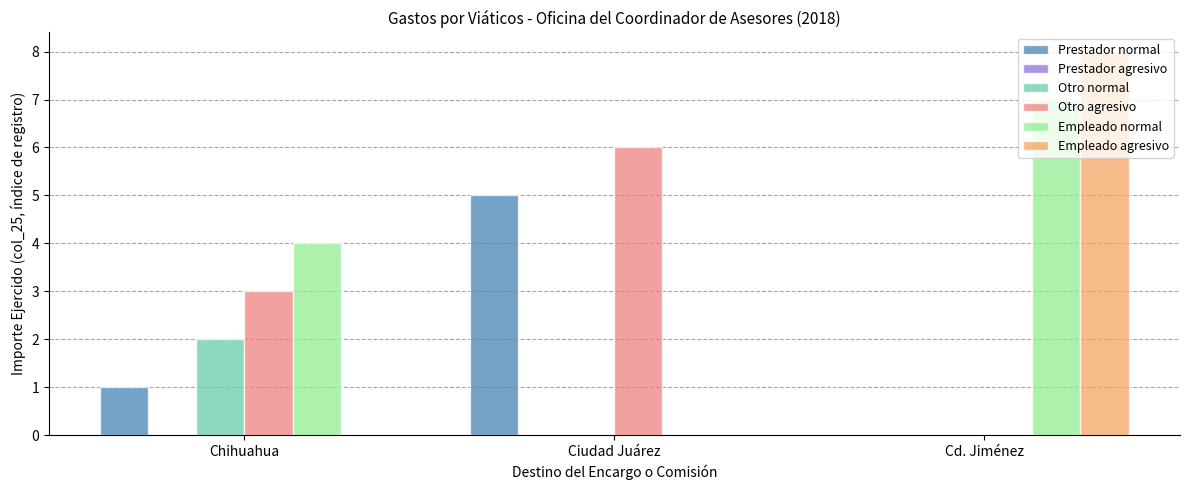

At which label does Otro agresivo reach its peak?

Ciudad Juárez